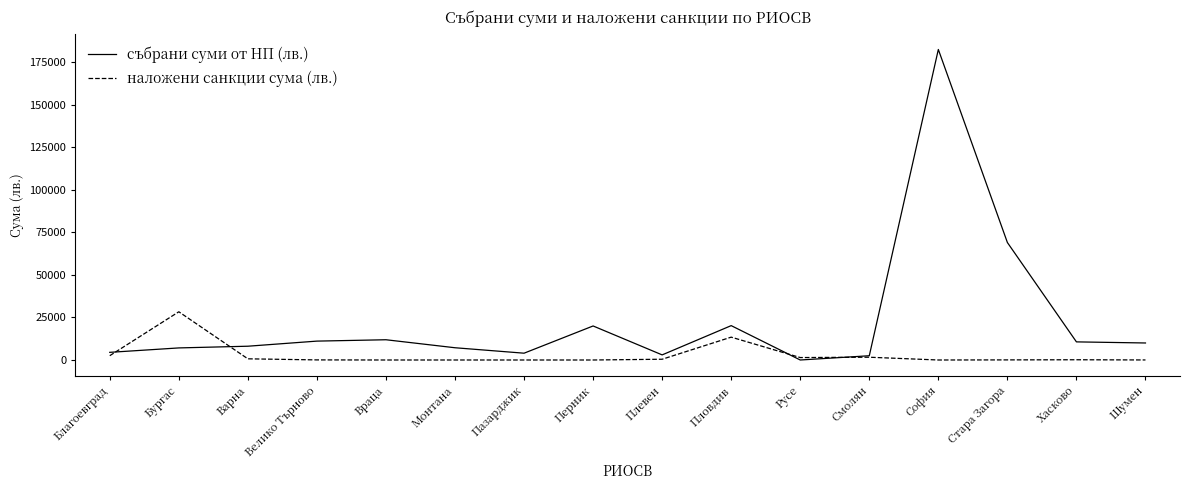

True or false: събрани суми от НП (лв.) and наложени санкции сума (лв.) cross at least once.

True